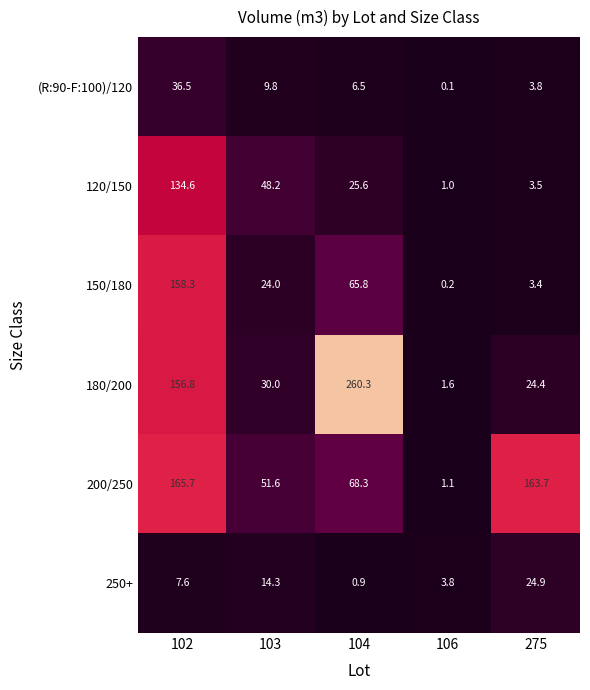

The value of (R:90-F:100)/120 at 103 is 9.8. True or false?

True